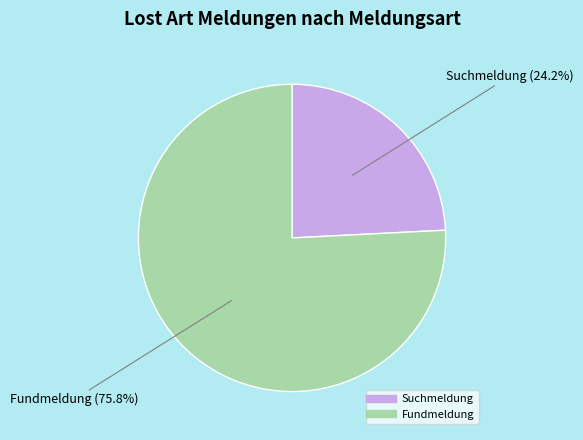

How much of the chart is everything except Fundmeldung?

24.2%